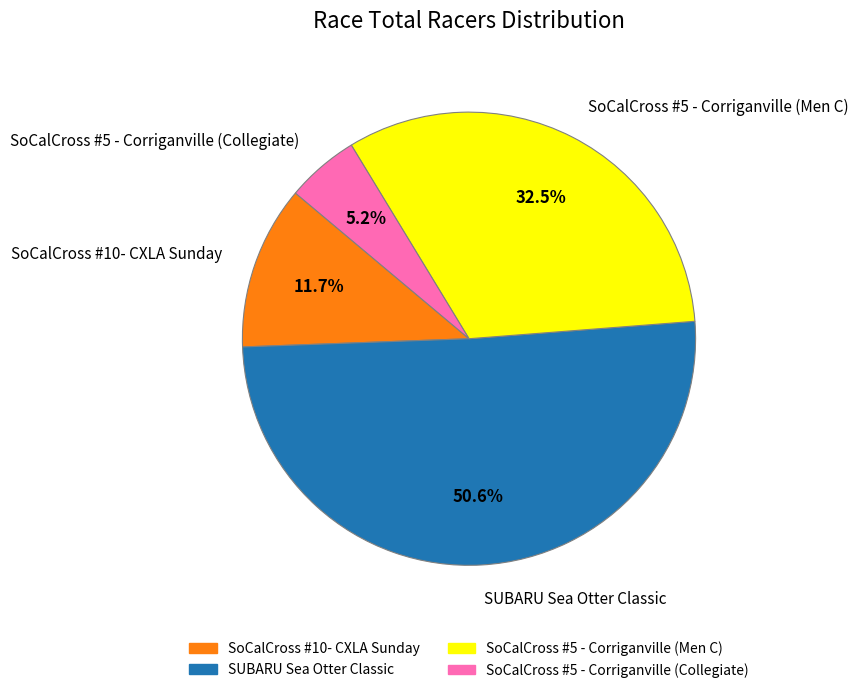

Is SUBARU Sea Otter Classic the majority of the pie?

Yes